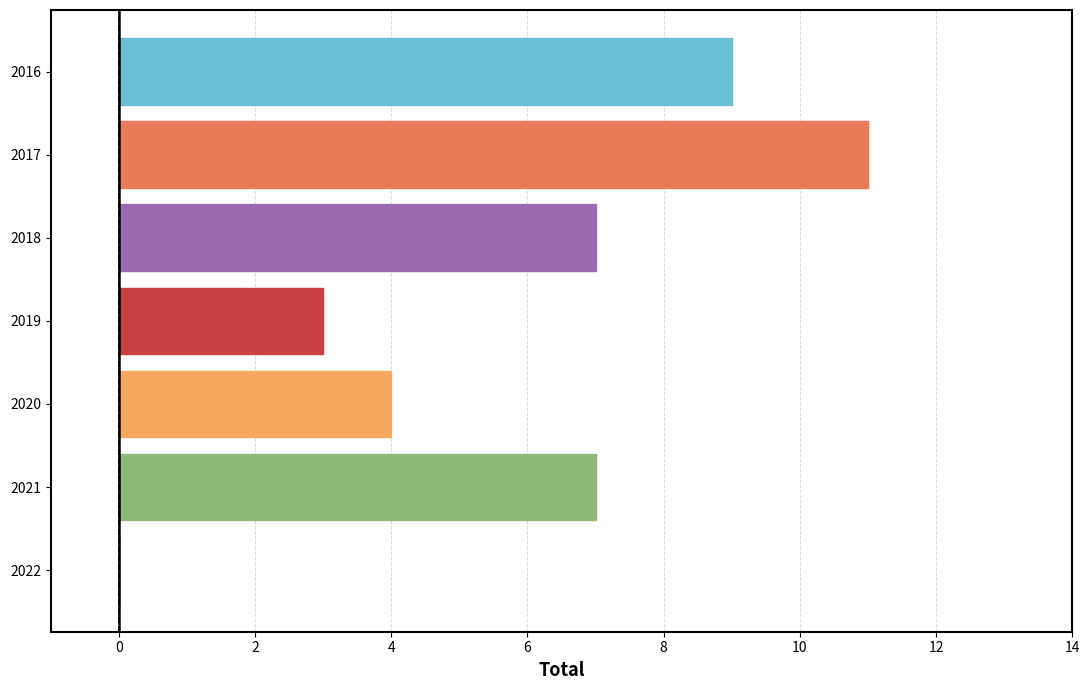

Which has a higher value, 2018 or 2020?

2018